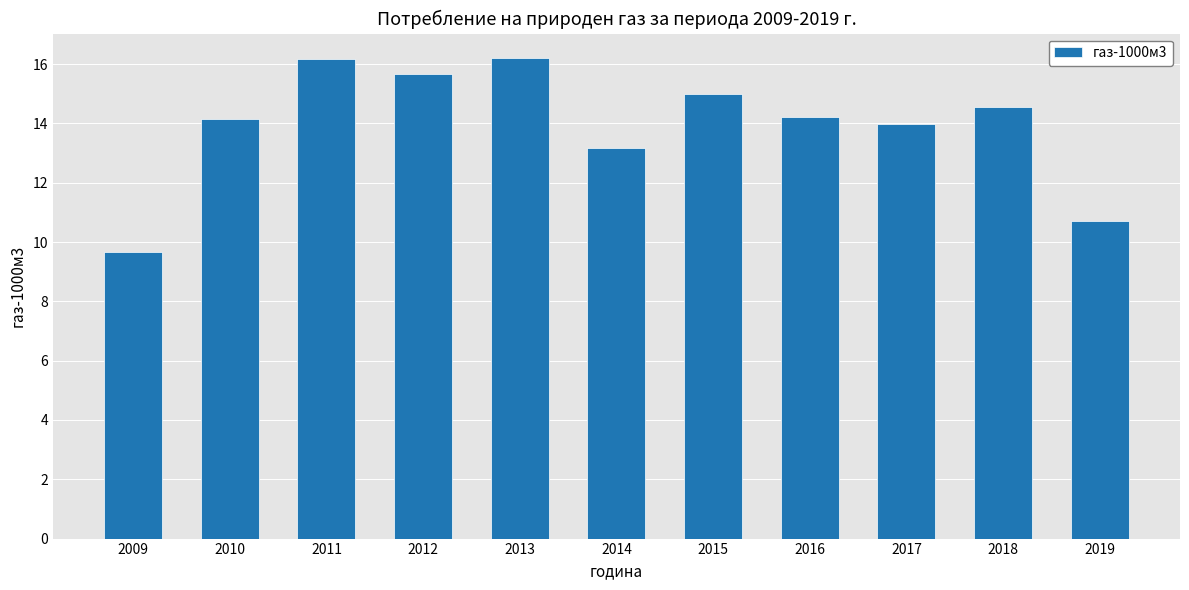

Where is the data nearest to the value 12?

2014